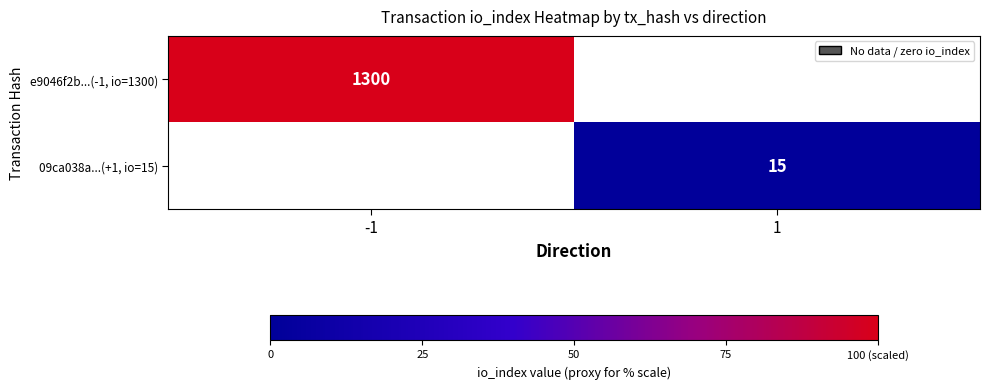

True or false: e9046f2b...(-1, io=1300) has a value of 1300 at -1.

True